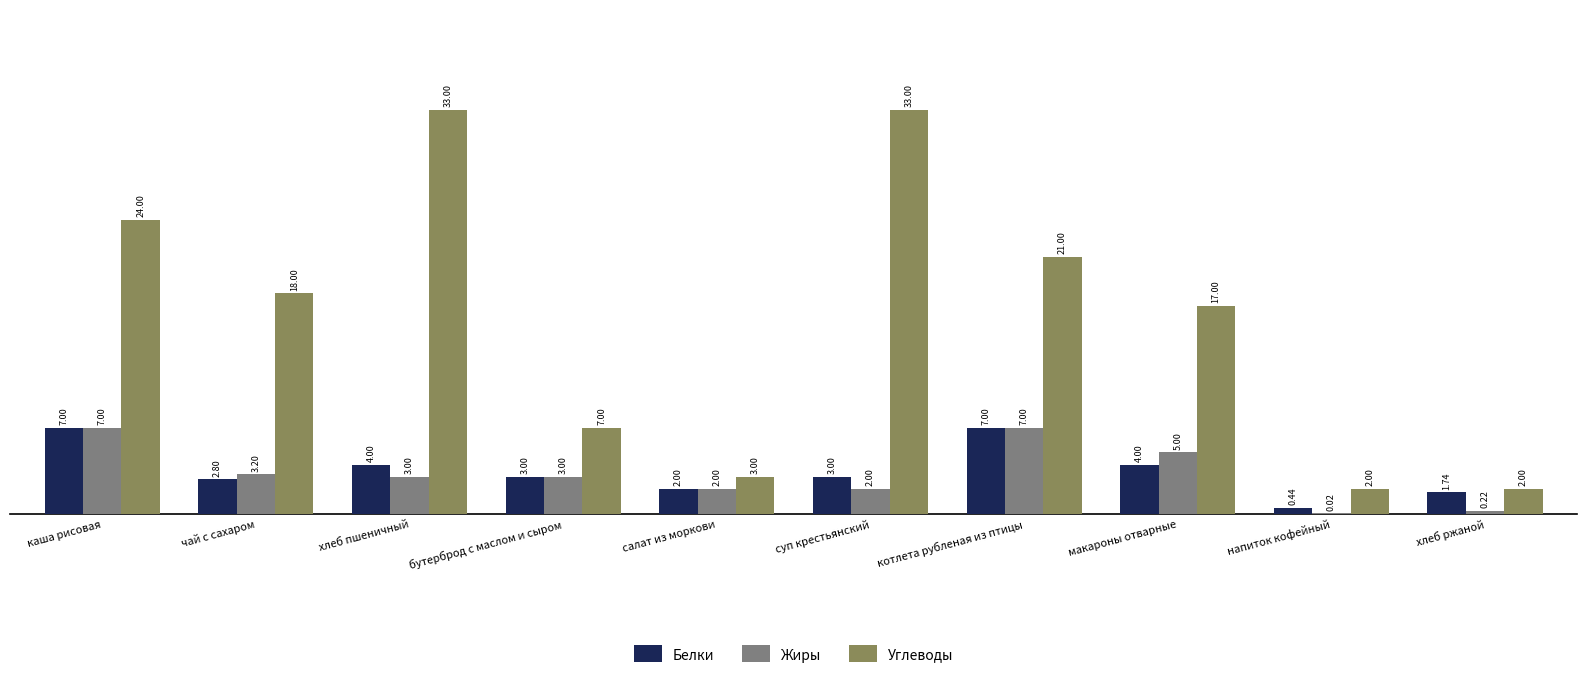

Which series changed the most between каша рисовая and салат из моркови?

Углеводы